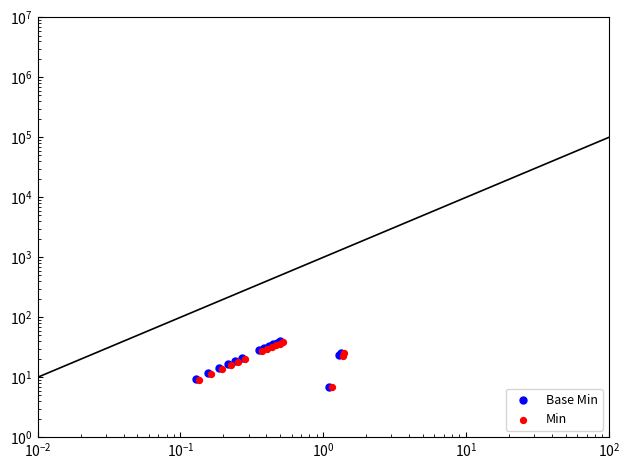

What is the total value across all series at $\mathdefault{10^{0}}$?

27.7